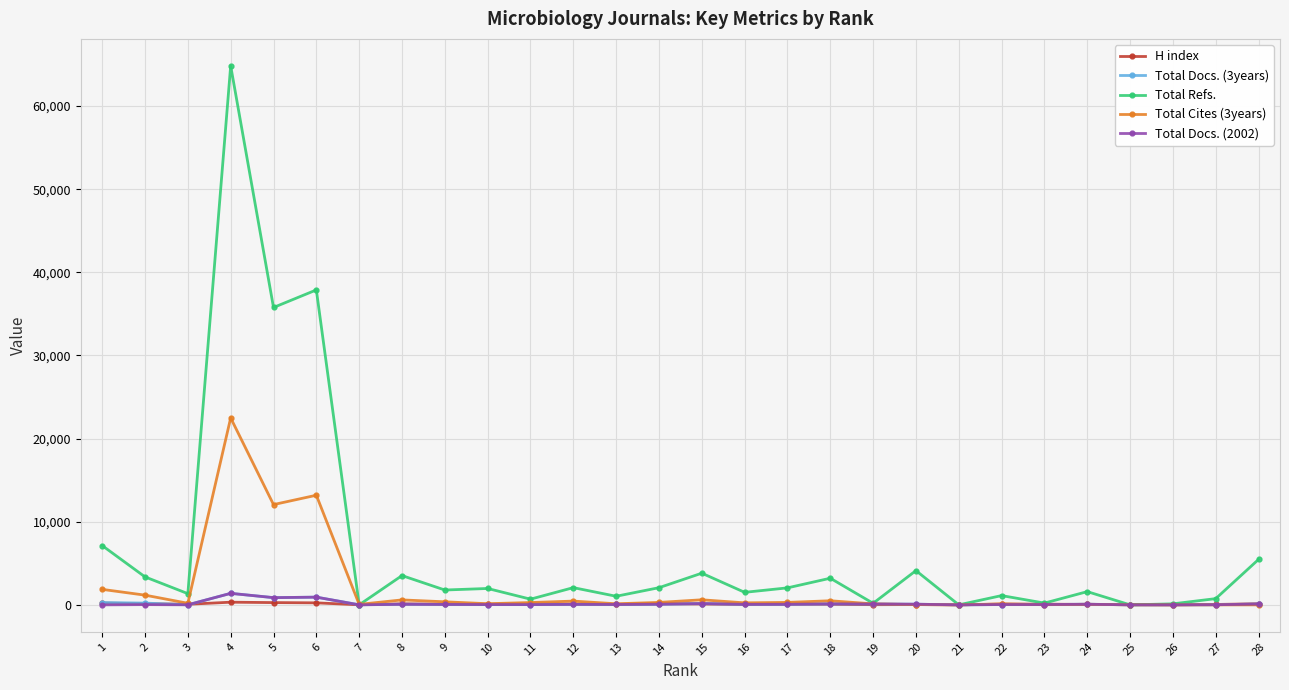

The Total Cites (3years) series shows 31646 at 4. True or false?

False